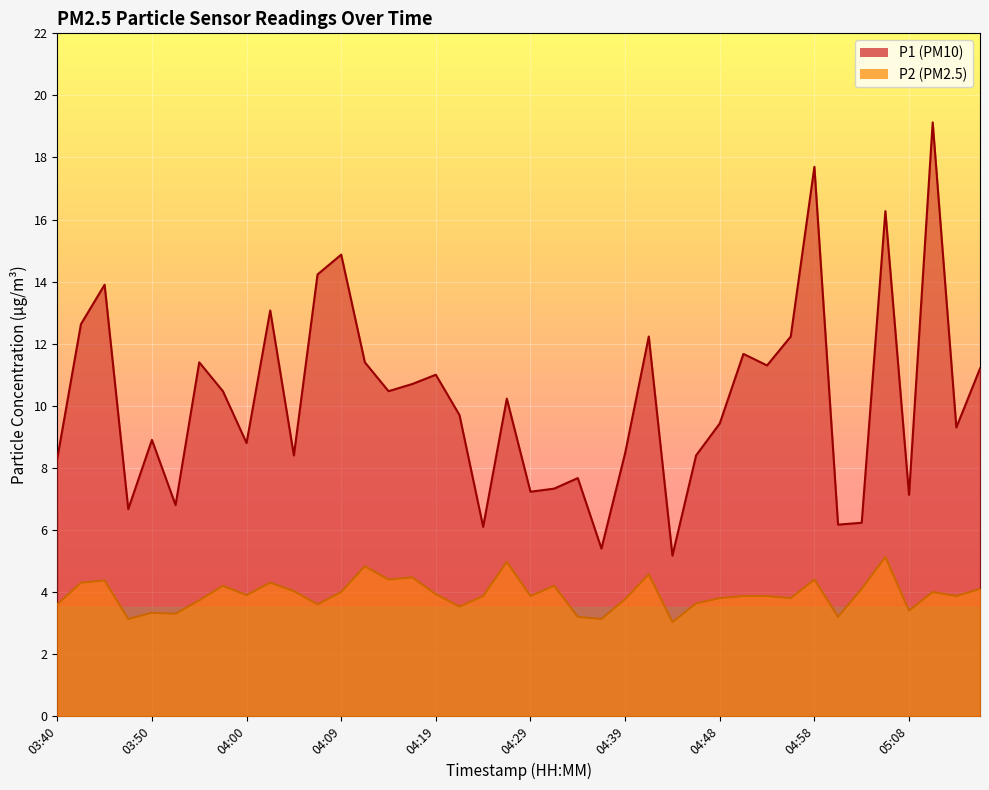

List the labels in order of P2 value, largest first.

05:06, 04:26, 04:12, 04:41, 04:17, 04:14, 04:58, 03:45, 03:43, 04:02, 03:57, 04:31, 05:03, 05:15, 04:04, 04:09, 05:11, 04:19, 04:00, 04:24, 04:29, 04:51, 04:53, 05:13, 04:48, 04:56, 04:39, 03:55, 04:46, 03:40, 04:07, 04:22, 05:08, 03:50, 03:52, 04:34, 05:00, 03:47, 04:36, 04:43